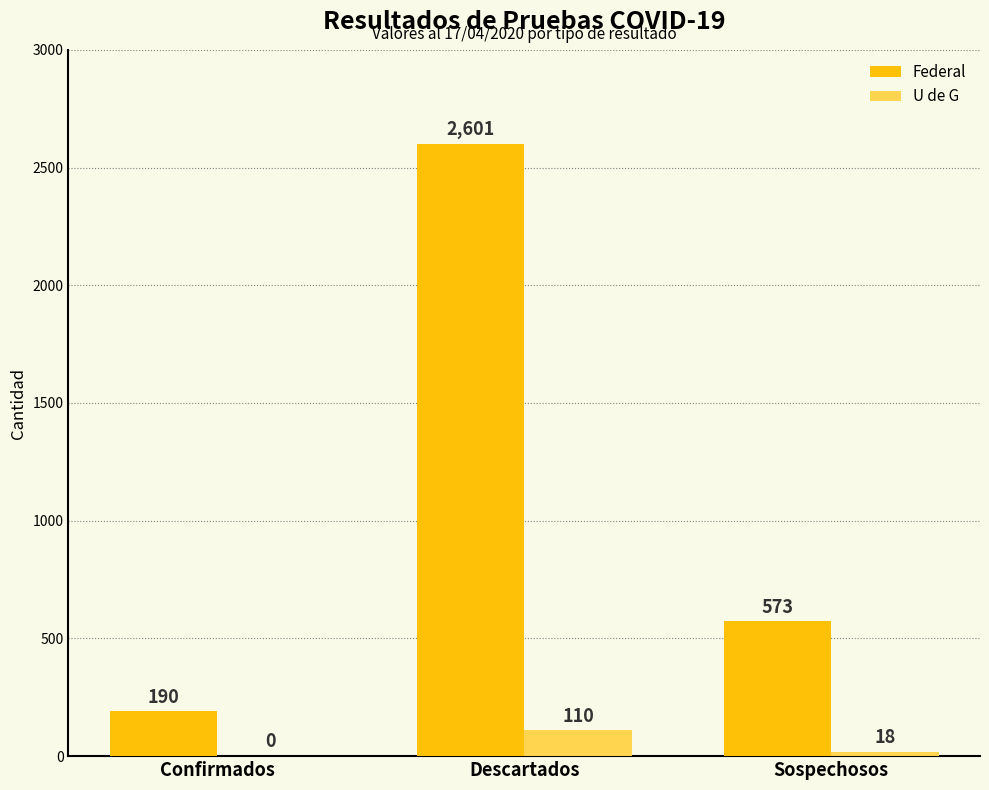

How many U de G values are between 0 and 110?

3